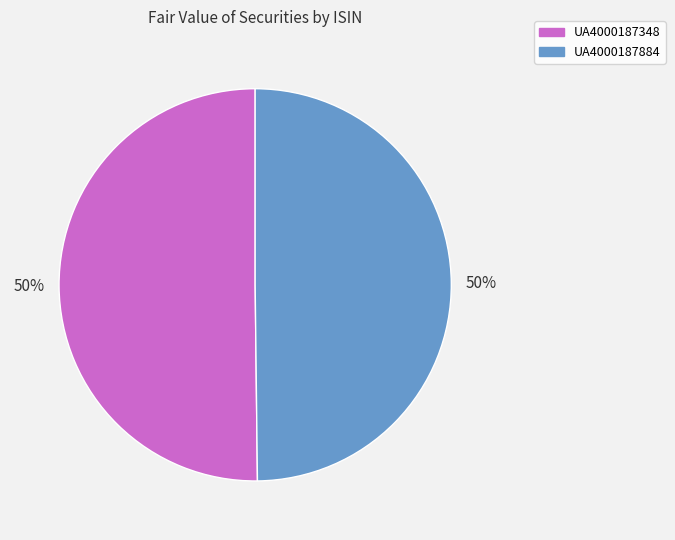

To the nearest percent, what portion does UA4000187348 represent?

50%